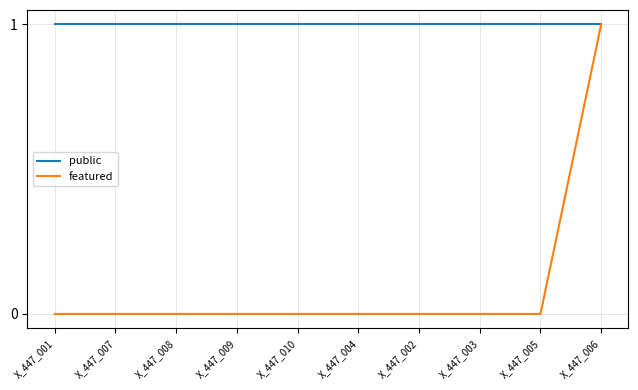

Which series has the widest spread of values?

featured